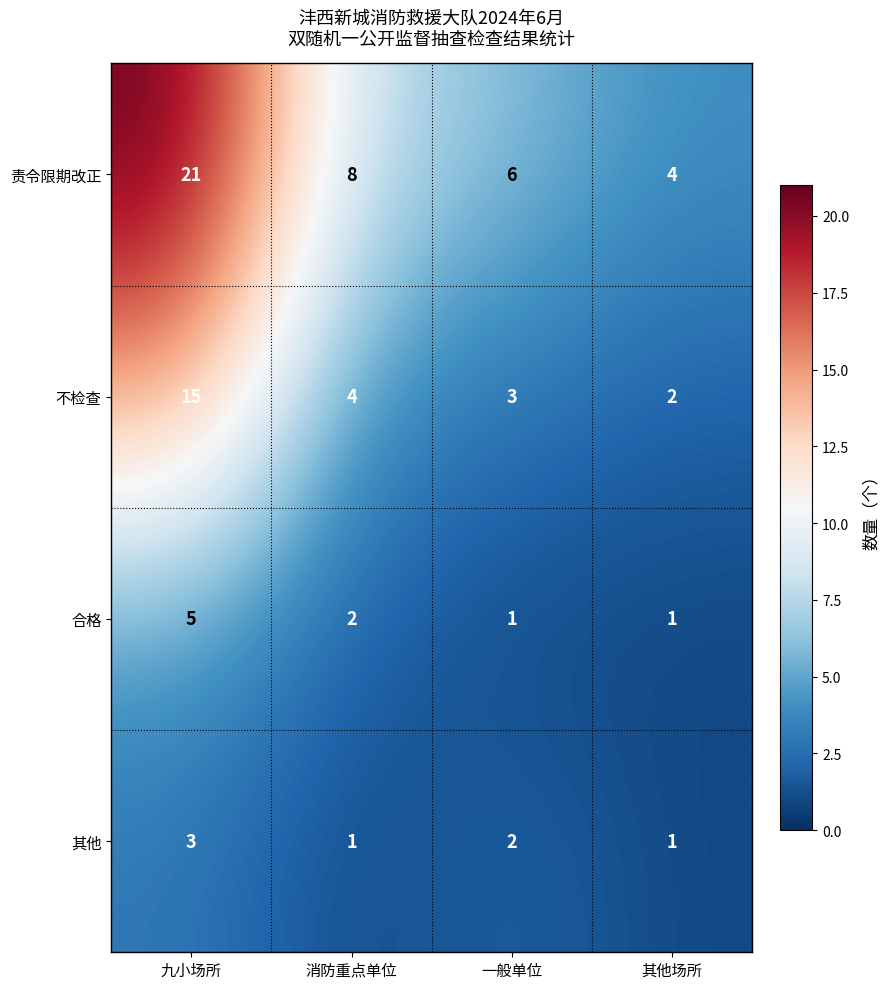

Which series has the widest spread of values?

责令限期改正